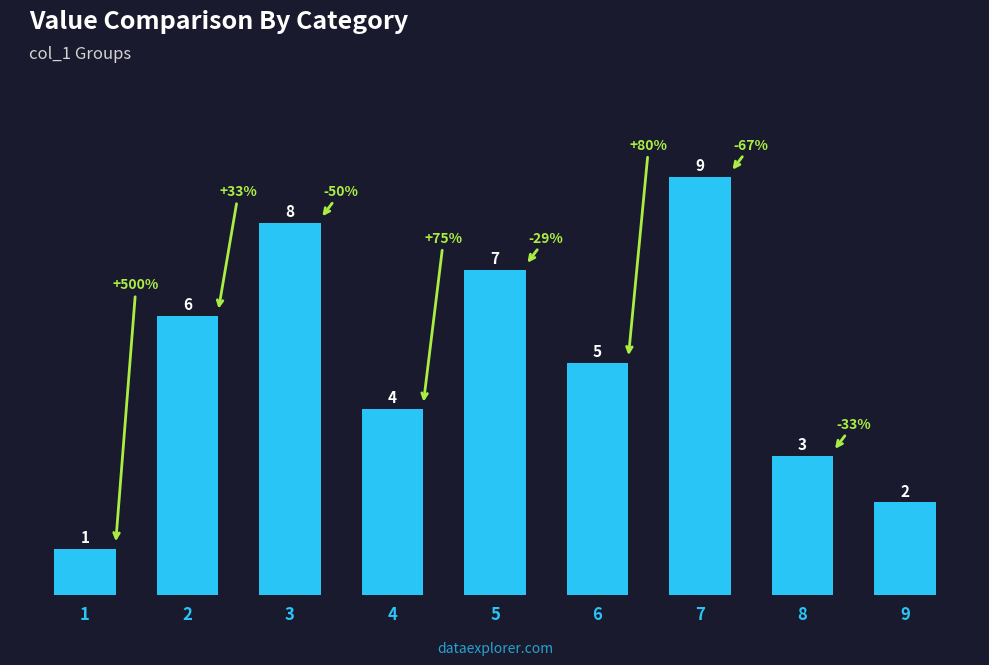

What is the change in value from 1 to 5?

+6